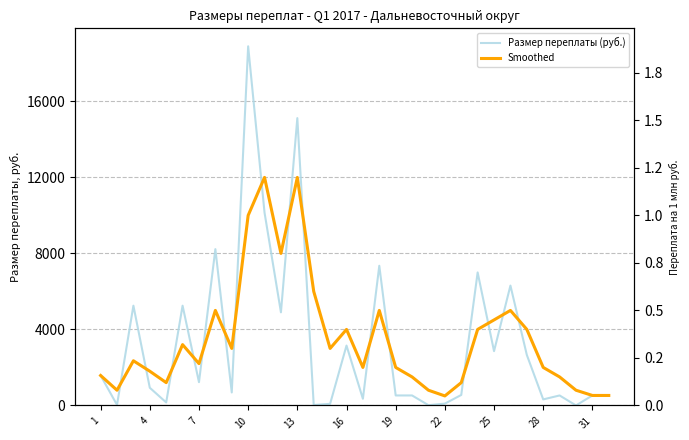

How many lines are shown in the chart?

2